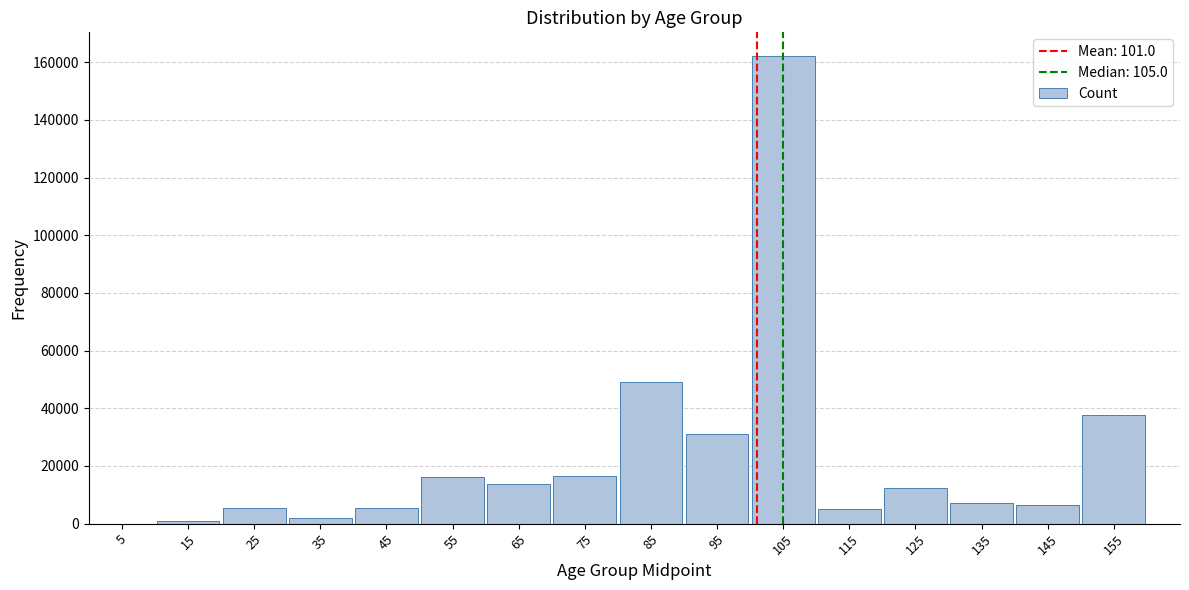

Is it true that the value at 145 is 6596?

True